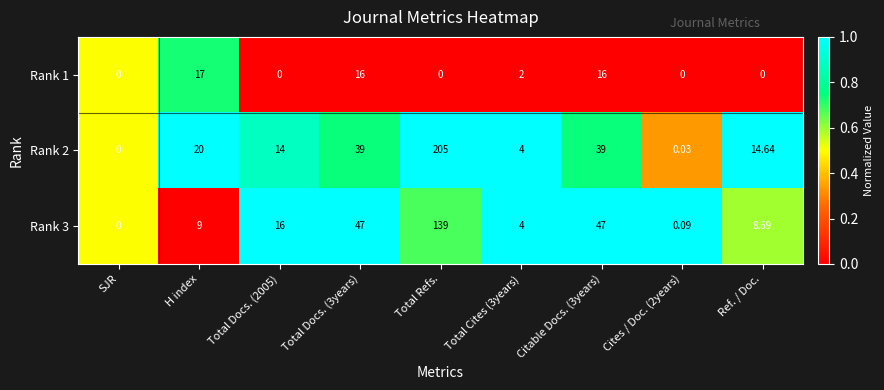

At which category does the chart reach its peak across all series?

Total Refs.